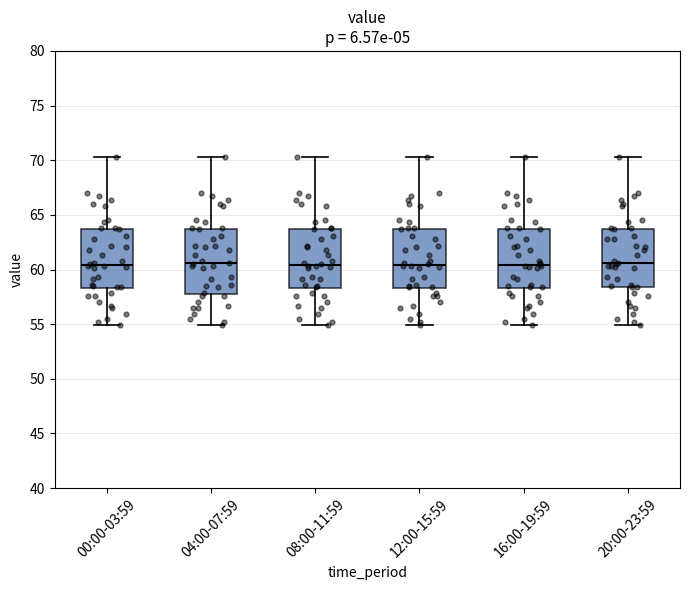

Reading left to right, transcribe this box plot: for each box, give where its median line is, the range the box spans, and where its two whiskers end, as read against the y-axis. The values are not printed on the chart, so give them approximately, as read against the axis.

00:00-03:59: median 60.5, box 58.5 to 63.5, whiskers 55.0 to 70.5
04:00-07:59: median 60.5, box 58.0 to 63.5, whiskers 55.0 to 70.5
08:00-11:59: median 60.5, box 58.5 to 63.5, whiskers 55.0 to 70.5
12:00-15:59: median 60.5, box 58.5 to 63.5, whiskers 55.0 to 70.5
16:00-19:59: median 60.5, box 58.5 to 63.5, whiskers 55.0 to 70.5
20:00-23:59: median 60.5, box 58.5 to 63.5, whiskers 55.0 to 70.5